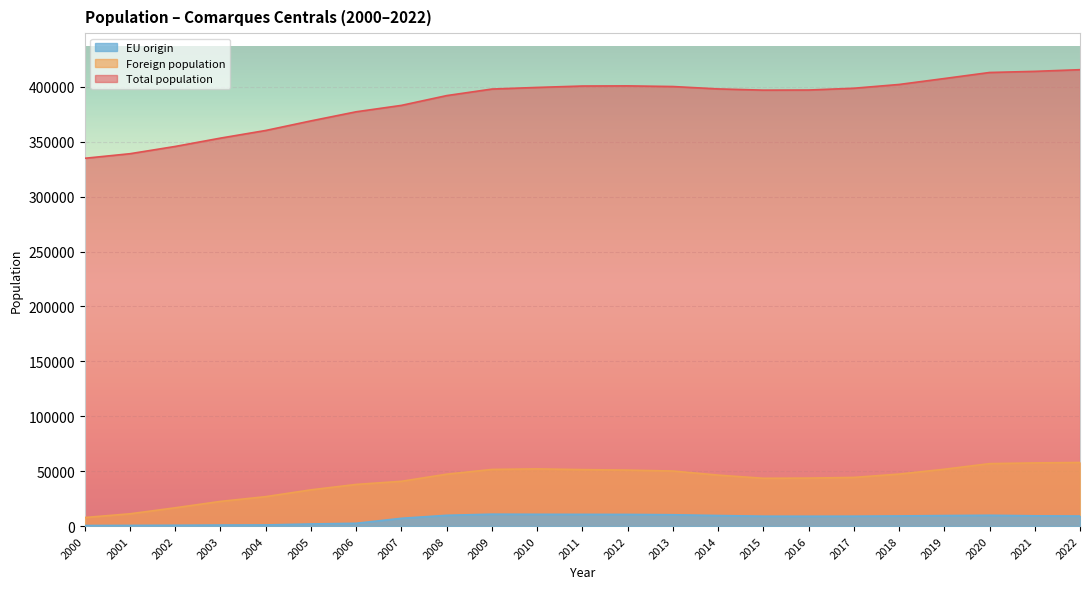

Where does the EU origin series first go above 9127?

2008